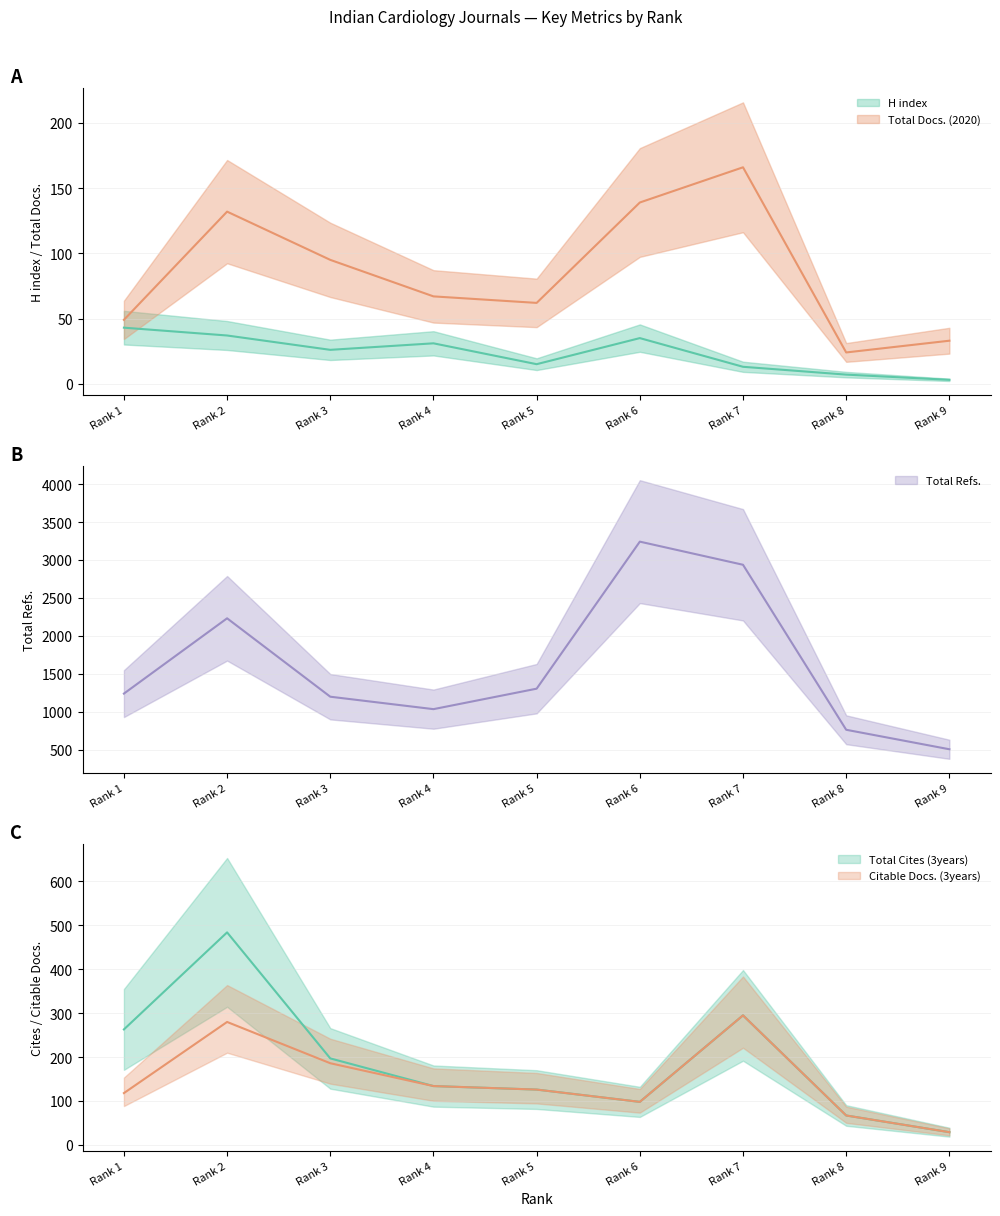

At which label is Total Refs. closest to 1873?

Rank 2